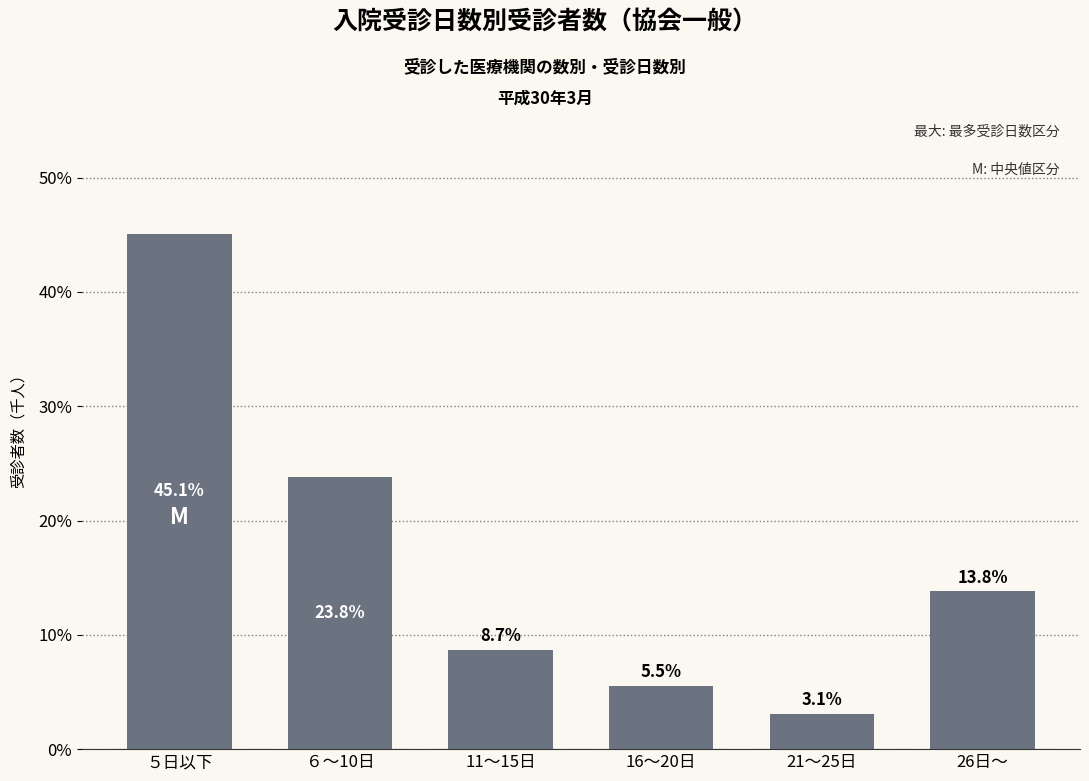

Reading left to right, list all the values displayed in this chart.

45.1	23.8	8.7	5.5	3.1	13.8